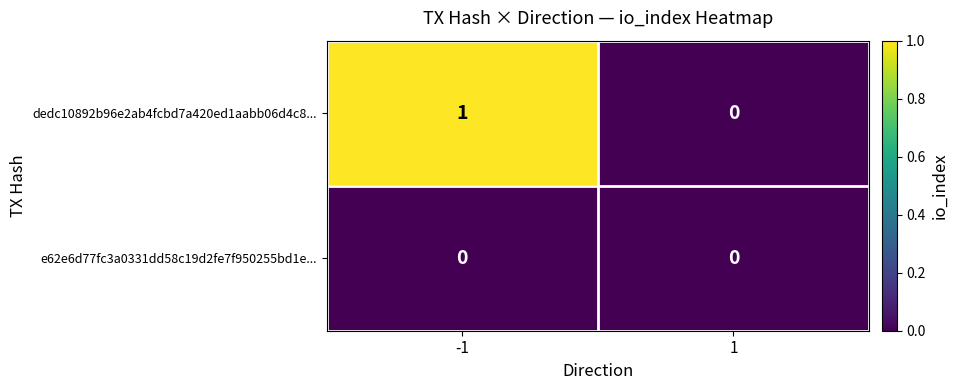

How many data points does each series have?

2